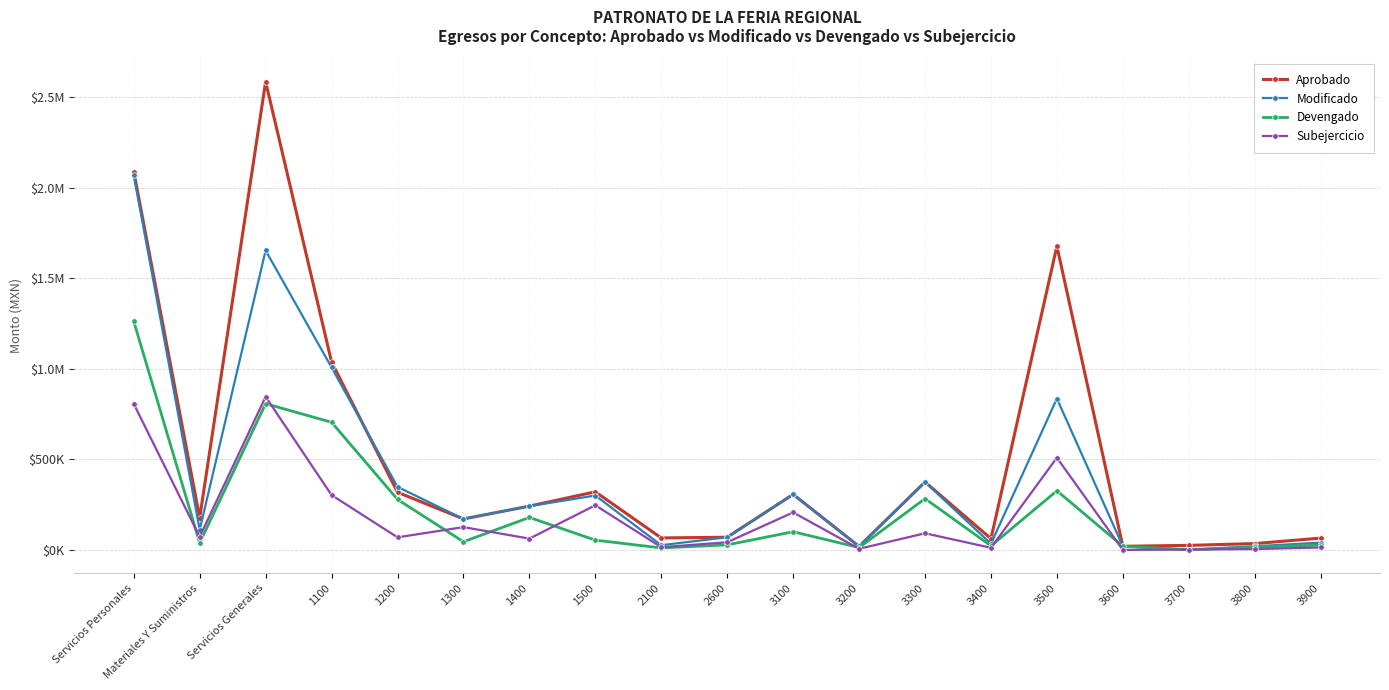

After their last crossing, which series has the higher values: Devengado or Subejercicio?

Devengado